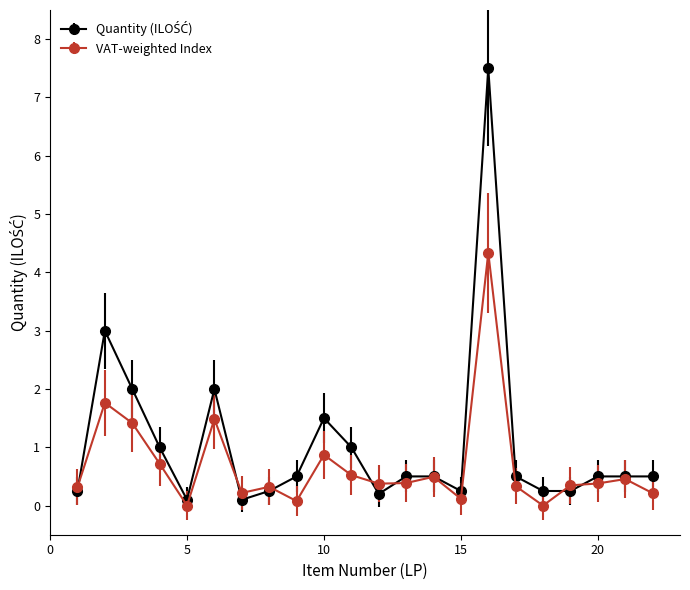

What is the greatest value displayed?

7.5